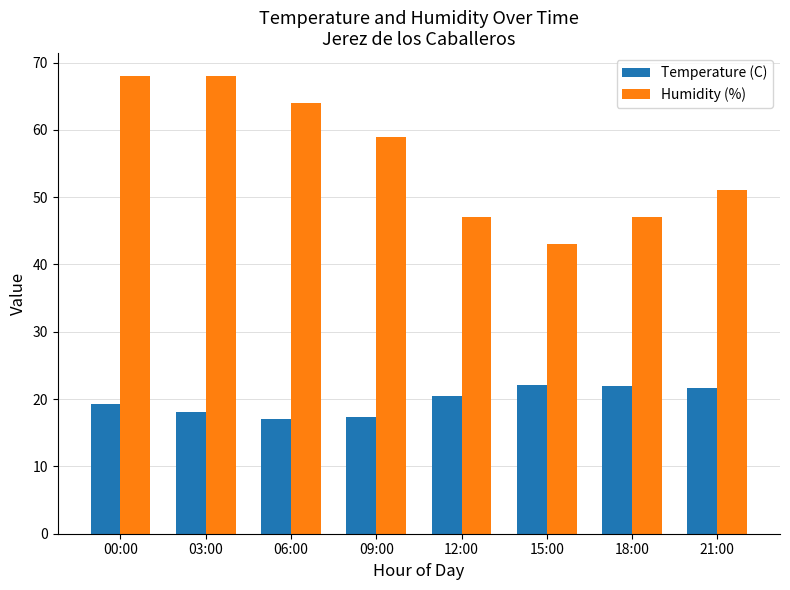

What is the average value of the Temperature (C) series?

19.7